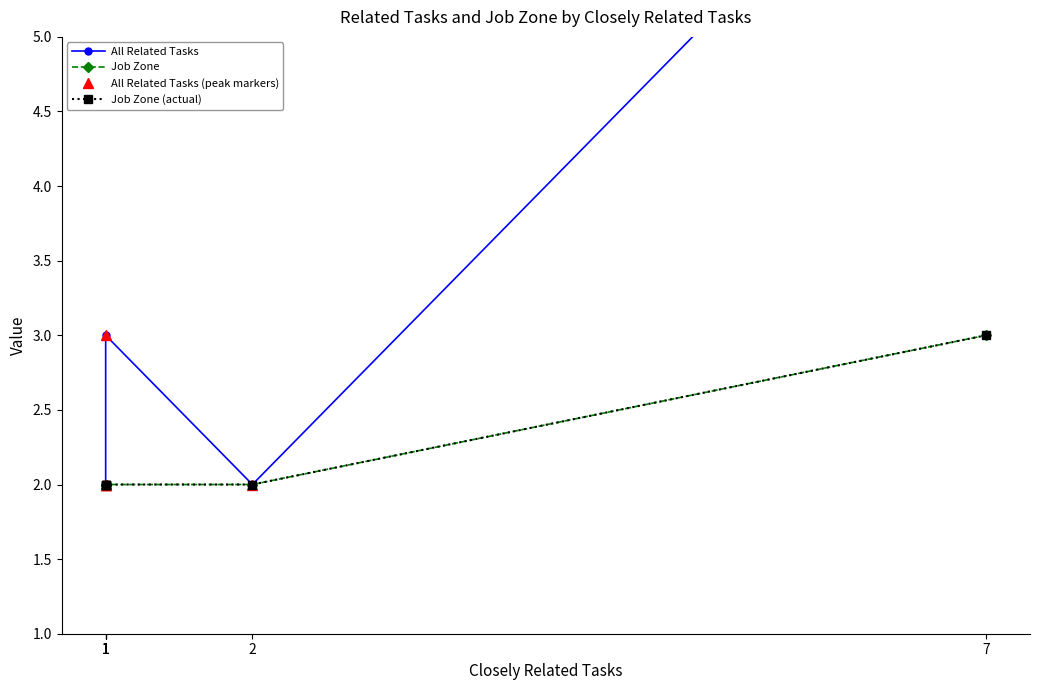

What is the sum of the All Related Tasks values at 1 and 7?

9